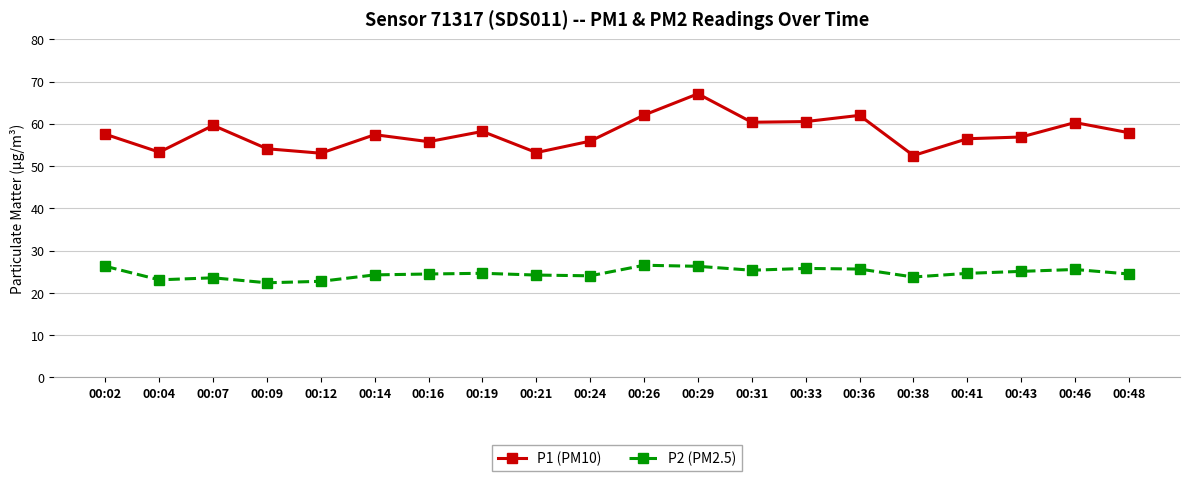

True or false: P1 (PM10) and P2 (PM2.5) intersect in this chart.

False